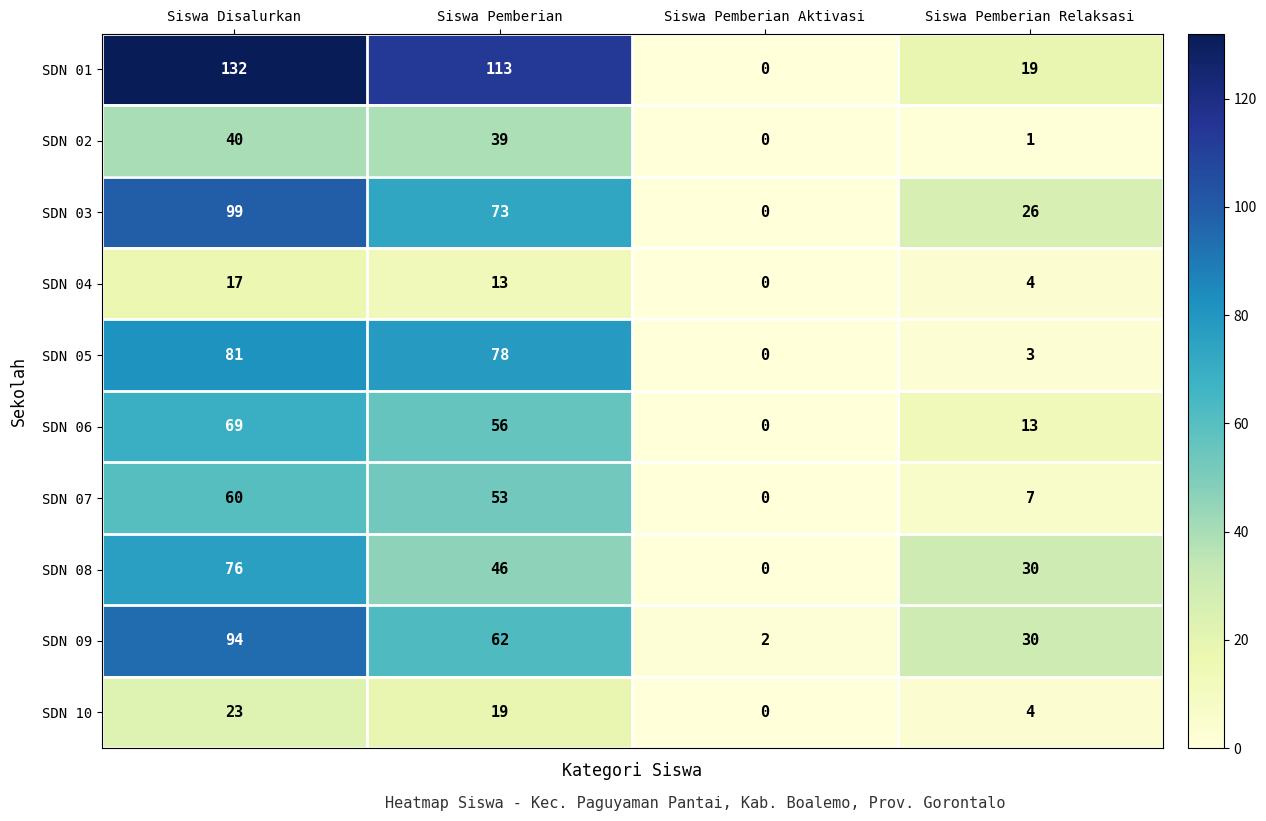

Which series has the largest total across all categories?

SDN 01